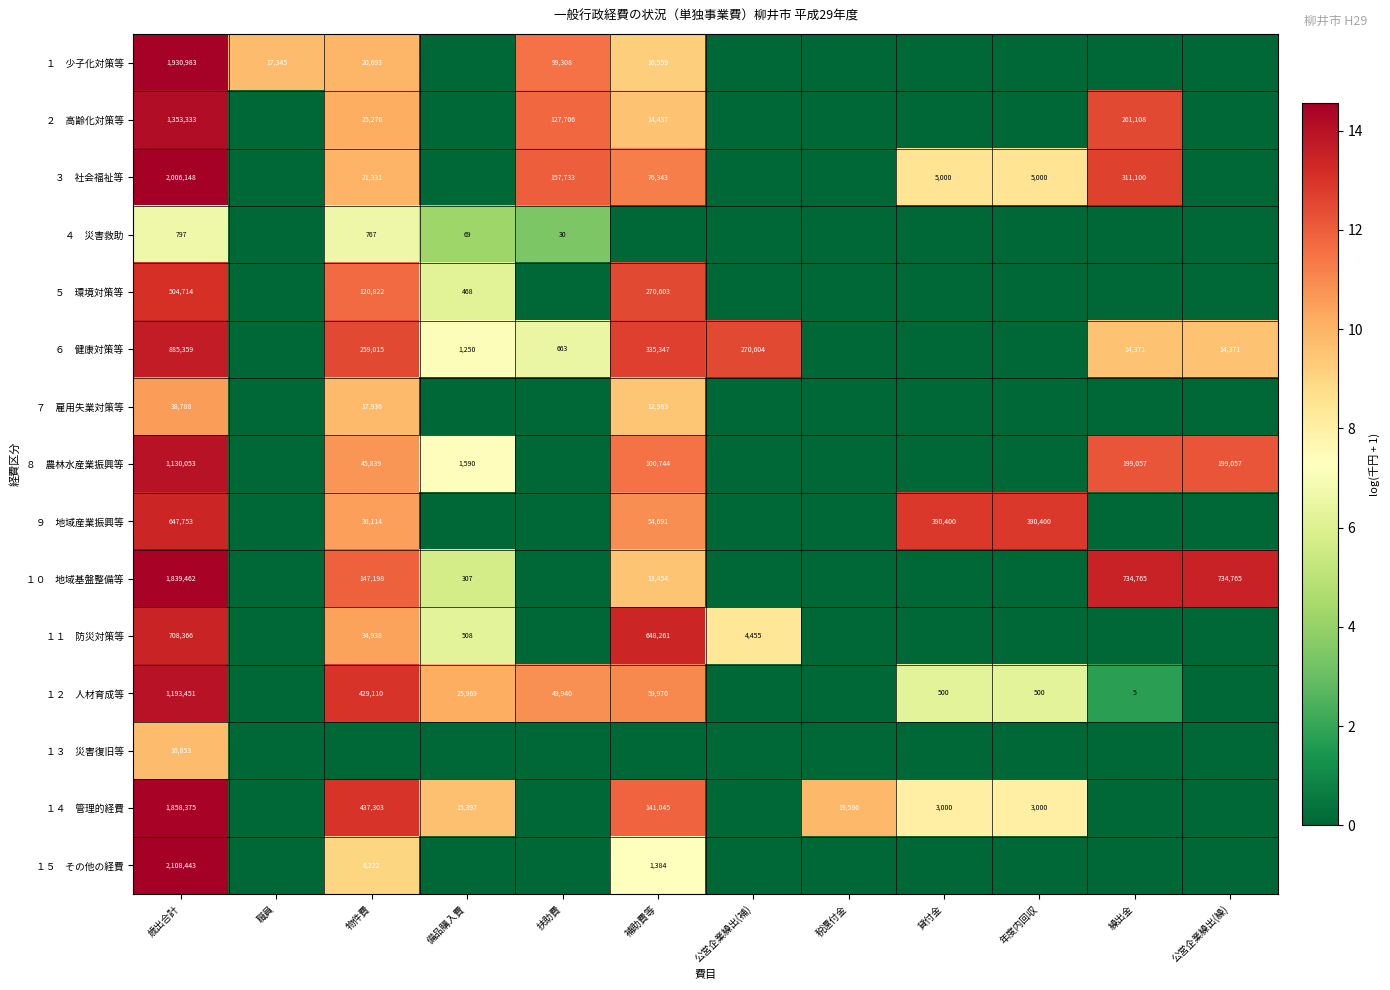

What is the difference between the maximum and minimum values in the １ 少子化対策等 series?

14.5